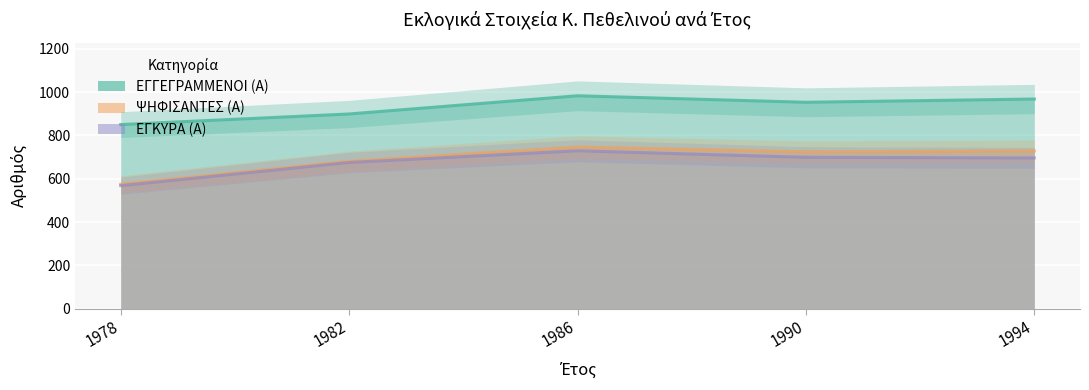

Reading right to left, transcribe all the data shown in this chart.

ΕΓΓΕΓΡΑΜΜΕΝΟΙ (Α): 968	953	983	899	850
ΨΗΦΙΣΑΝΤΕΣ (Α): 728	724	746	680	574
ΕΓΚΥΡΑ (Α): 696	699	729	675	568